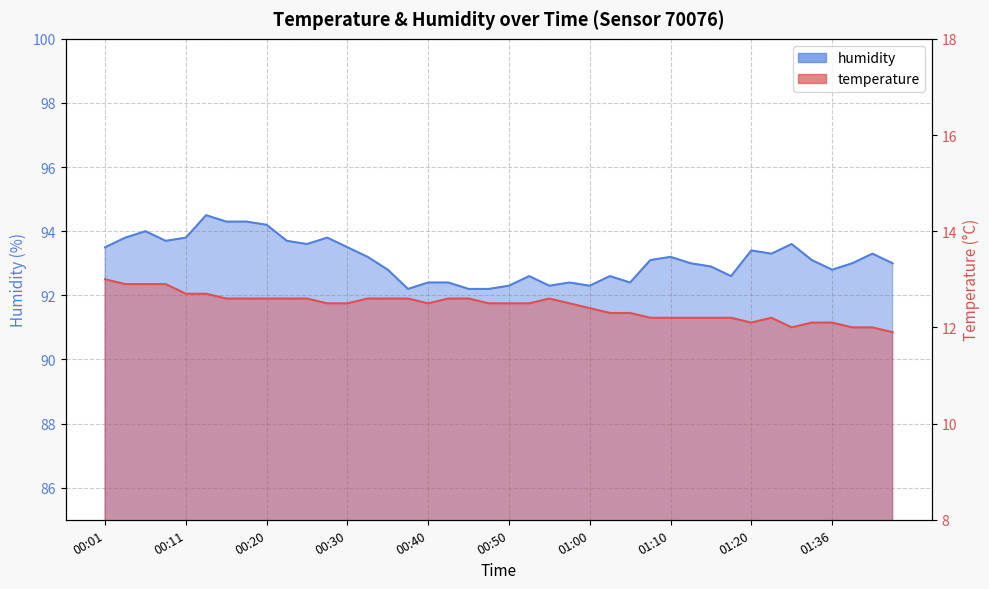

Does the chart have visible grid lines?

Yes